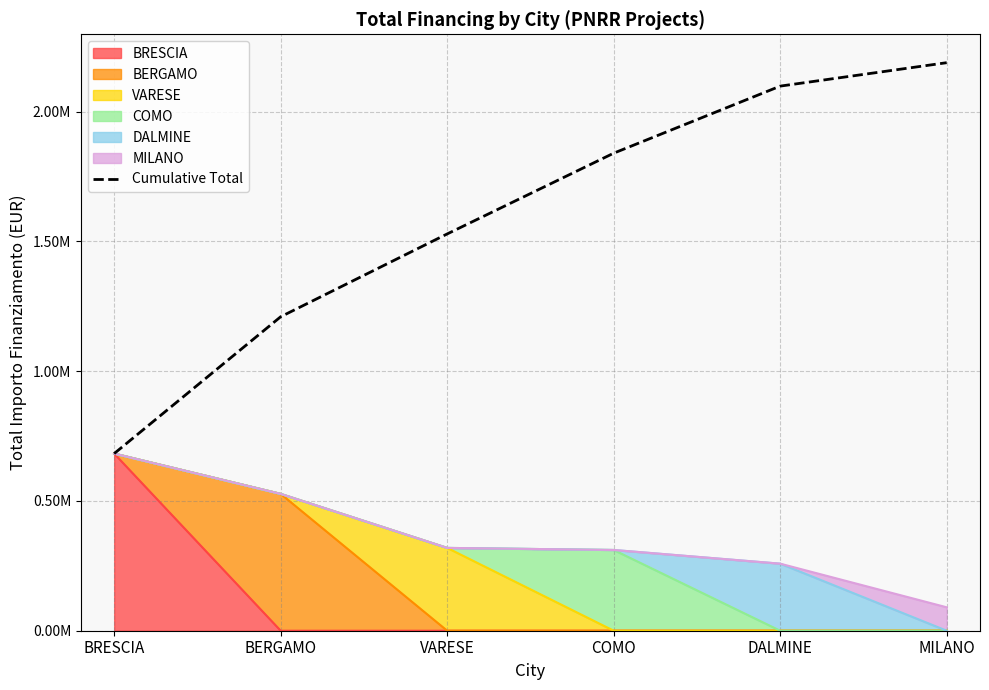

What is the label of the 6th point from the left?

MILANO